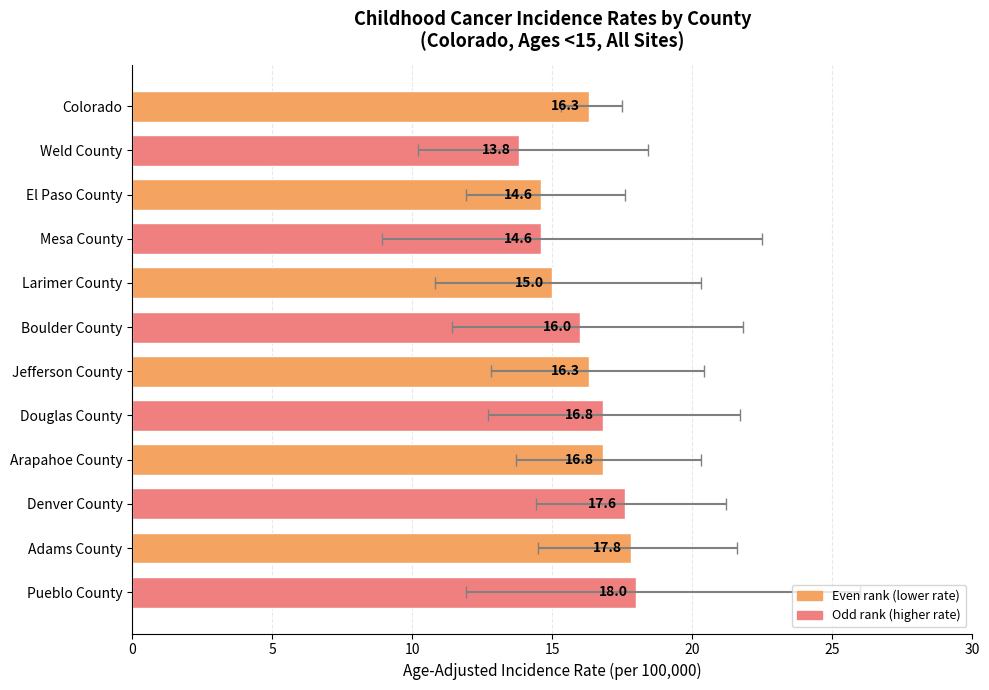

How many data points are less than 16?

4